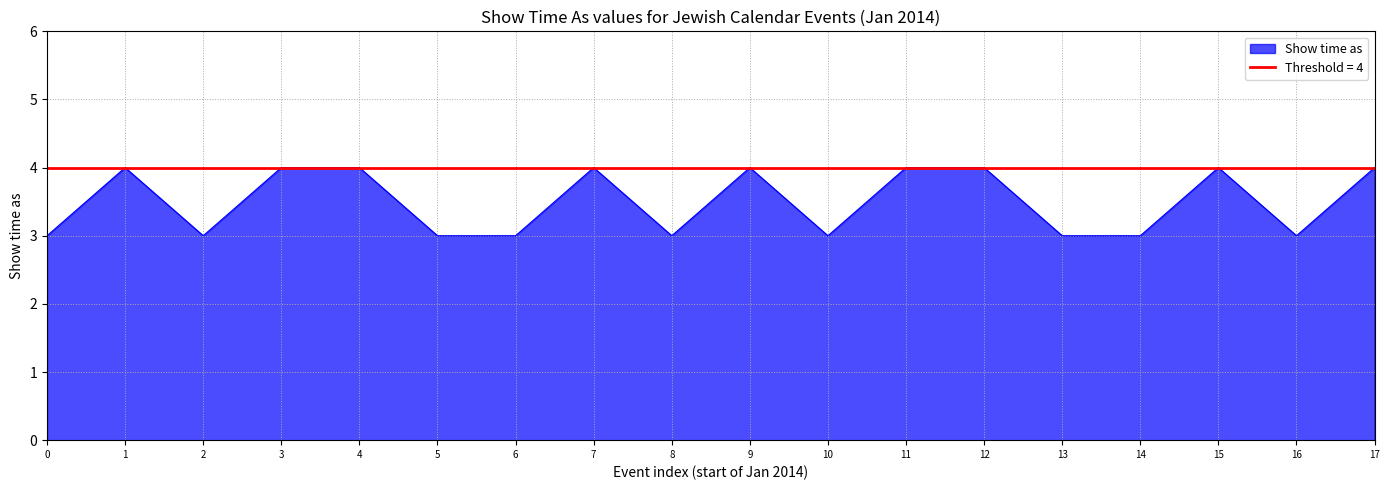

How many categories are shown in the chart?

18